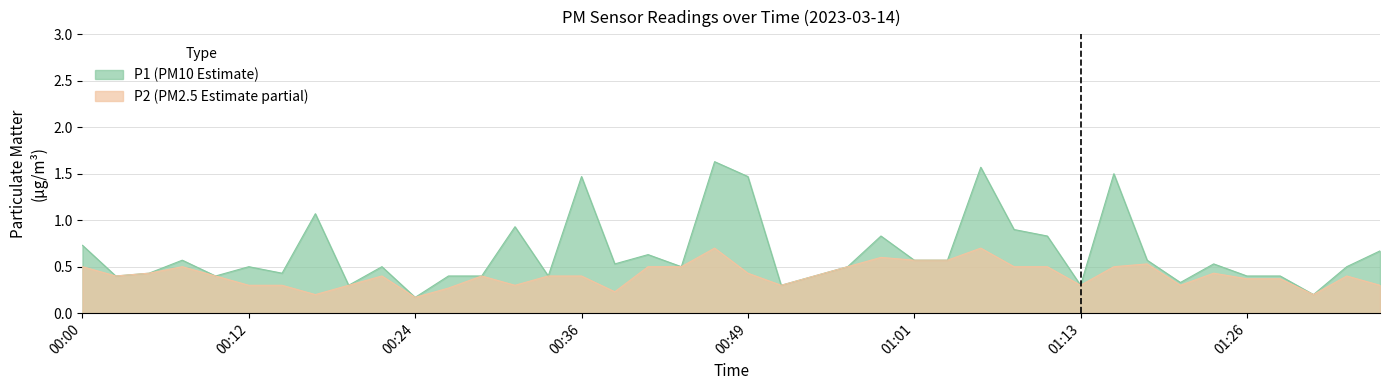

What is the value of the P2 point at the 16th from the left?

0.4